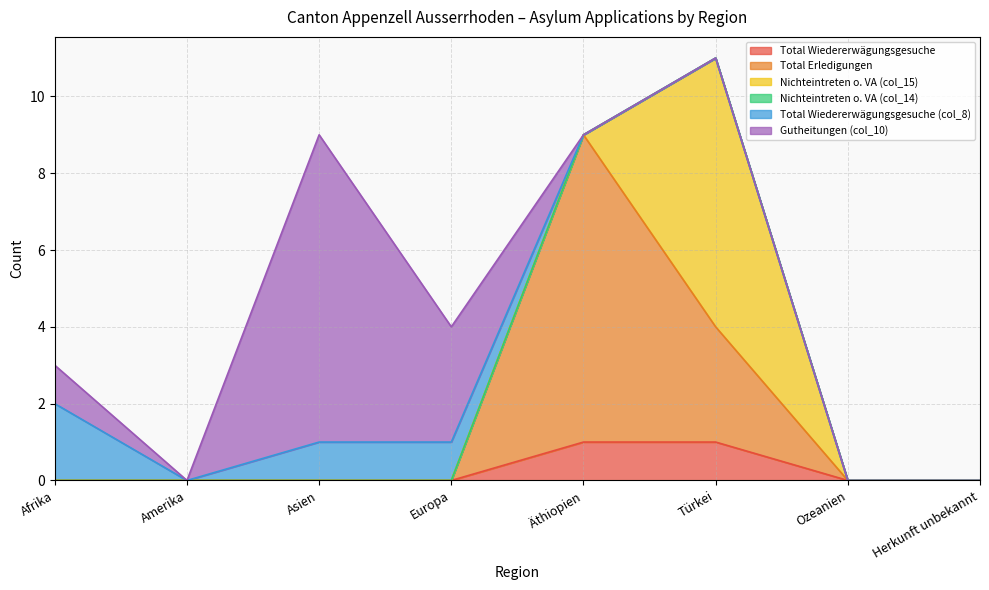

What is the label of the 1st point from the right?

Herkunft unbekannt